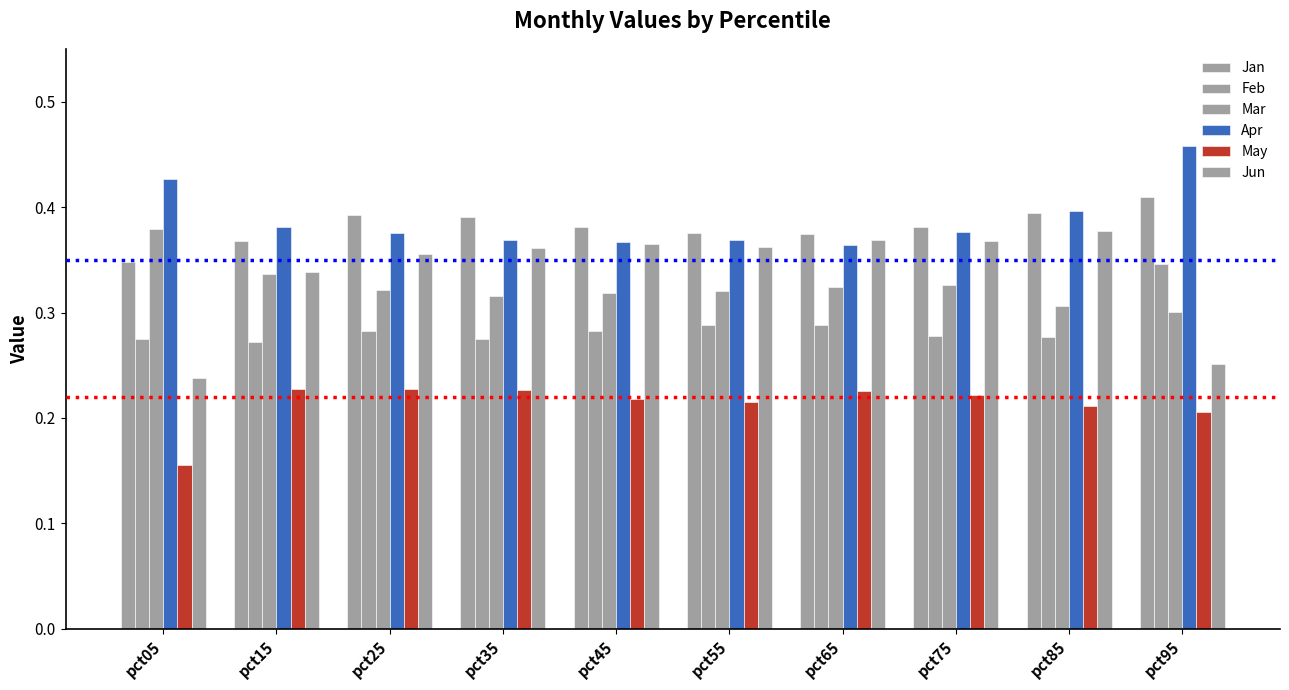

Is it true that Jan equals 0.5 at pct65?

False